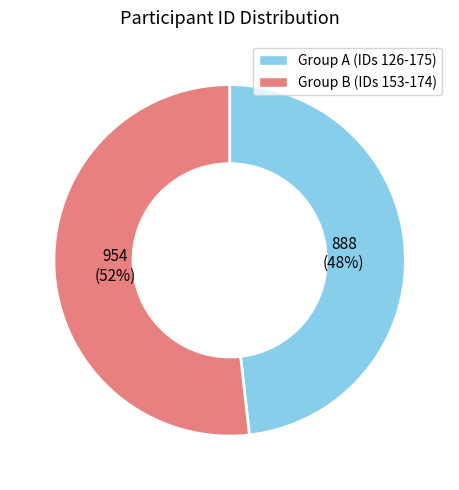

Is there a majority slice in this chart?

Yes